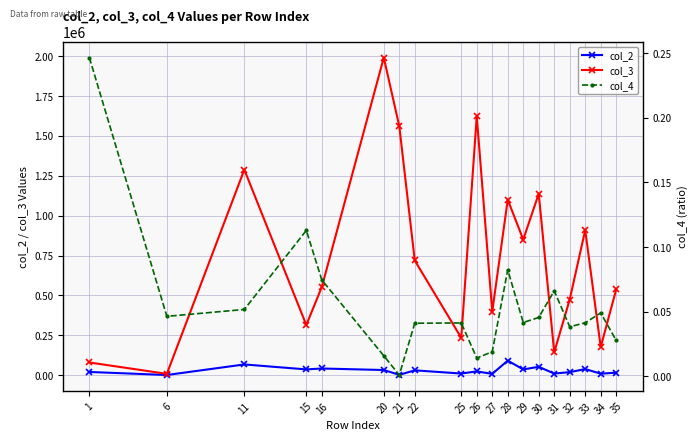

What is the difference between the maximum and minimum values in the col_4 series?

0.2